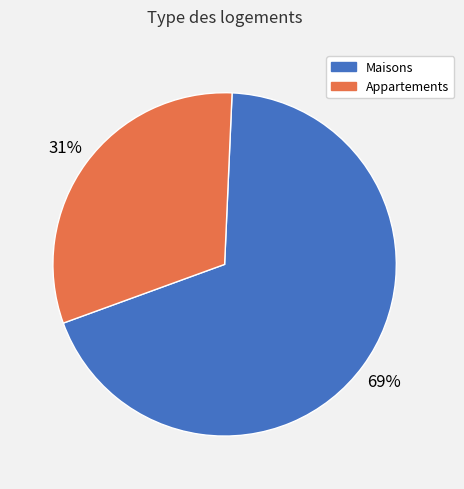

Is there a majority slice in this chart?

Yes